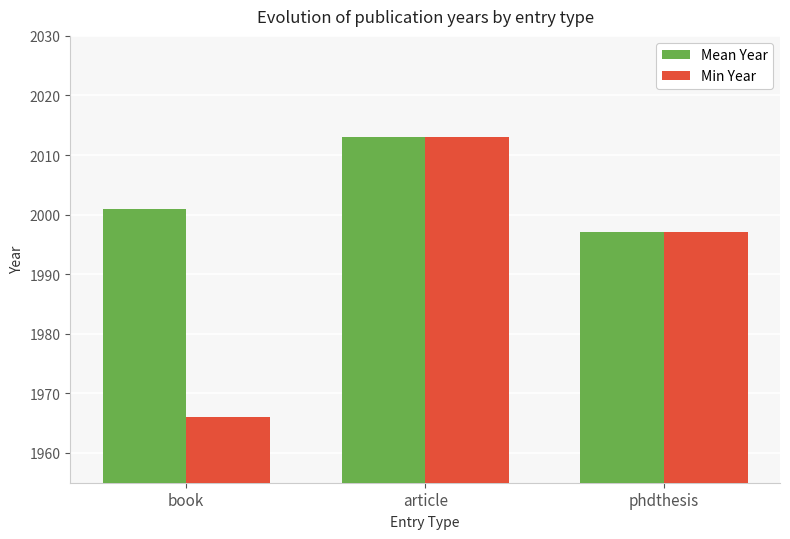

Is the value of Min Year at book greater than the value of Mean Year at article?

No